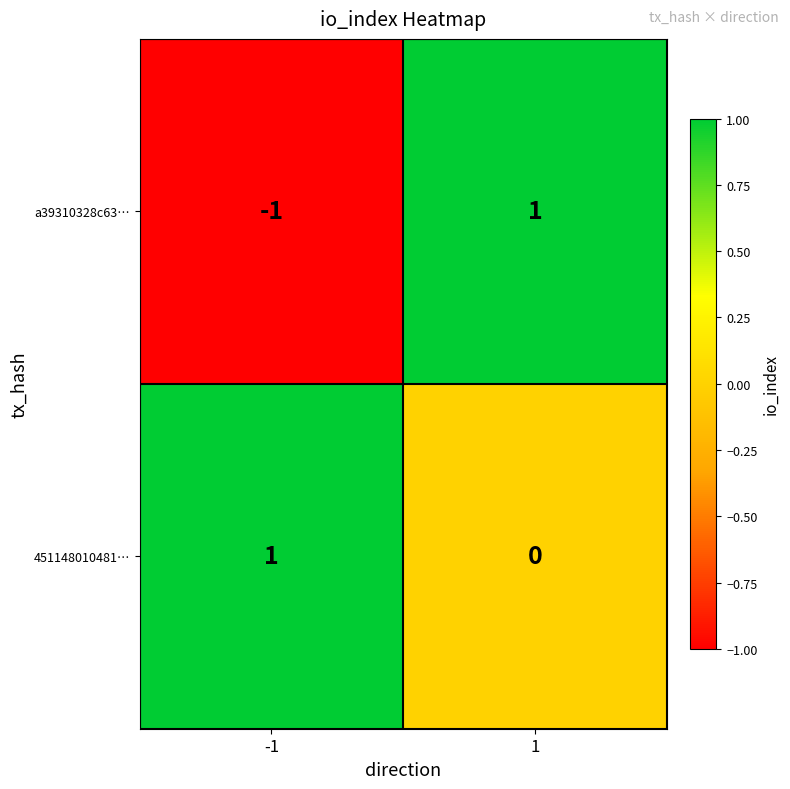

Between -1 and 1, which series saw the biggest shift?

a39310328c63…